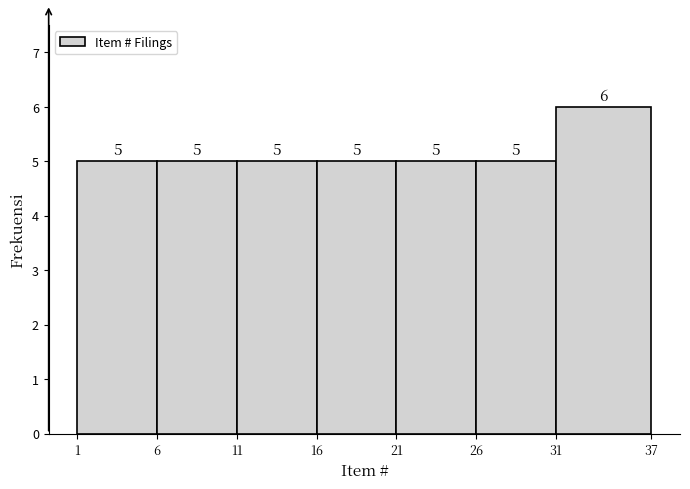

Reading left to right, list every bar in this chart as the range it spans on the x-axis followed by its height.

1 to 6: 5
6 to 11: 5
11 to 16: 5
16 to 21: 5
21 to 26: 5
26 to 31: 5
31 to 37: 6